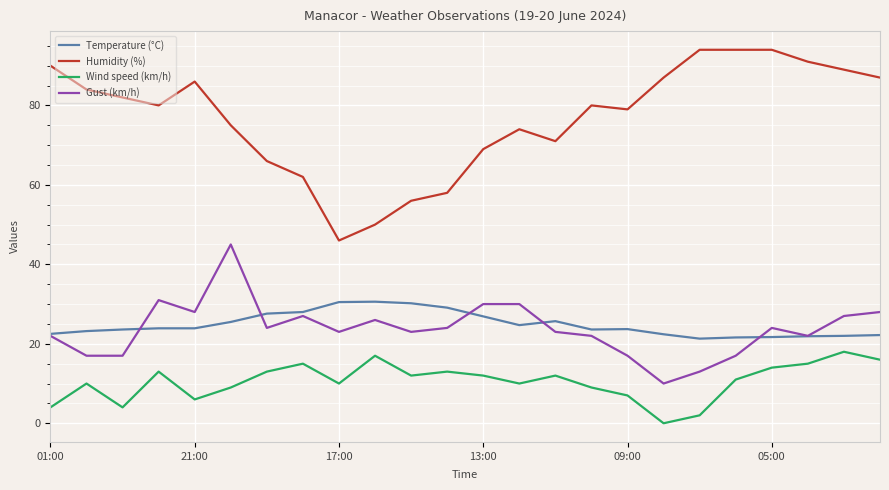

What is the maximum value shown in the chart?

94.0